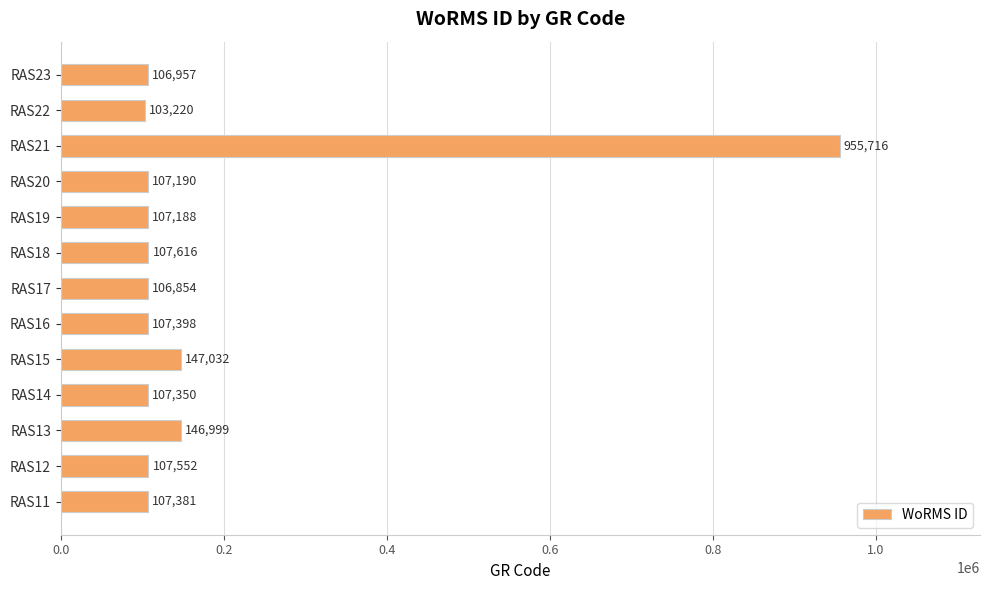

Rank the categories by value from lowest to highest.

RAS22, RAS17, RAS23, RAS19, RAS20, RAS14, RAS11, RAS16, RAS12, RAS18, RAS13, RAS15, RAS21